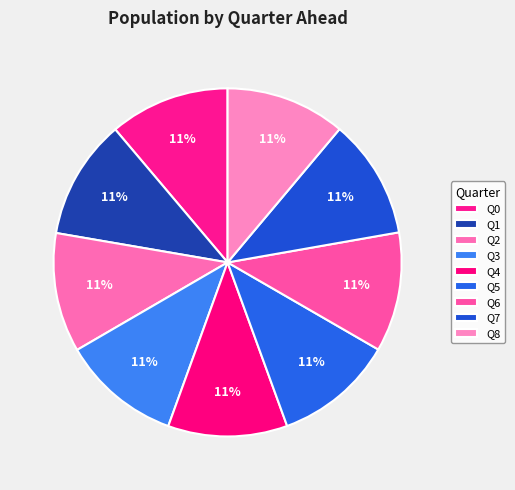

Count the number of slices in the pie.

9